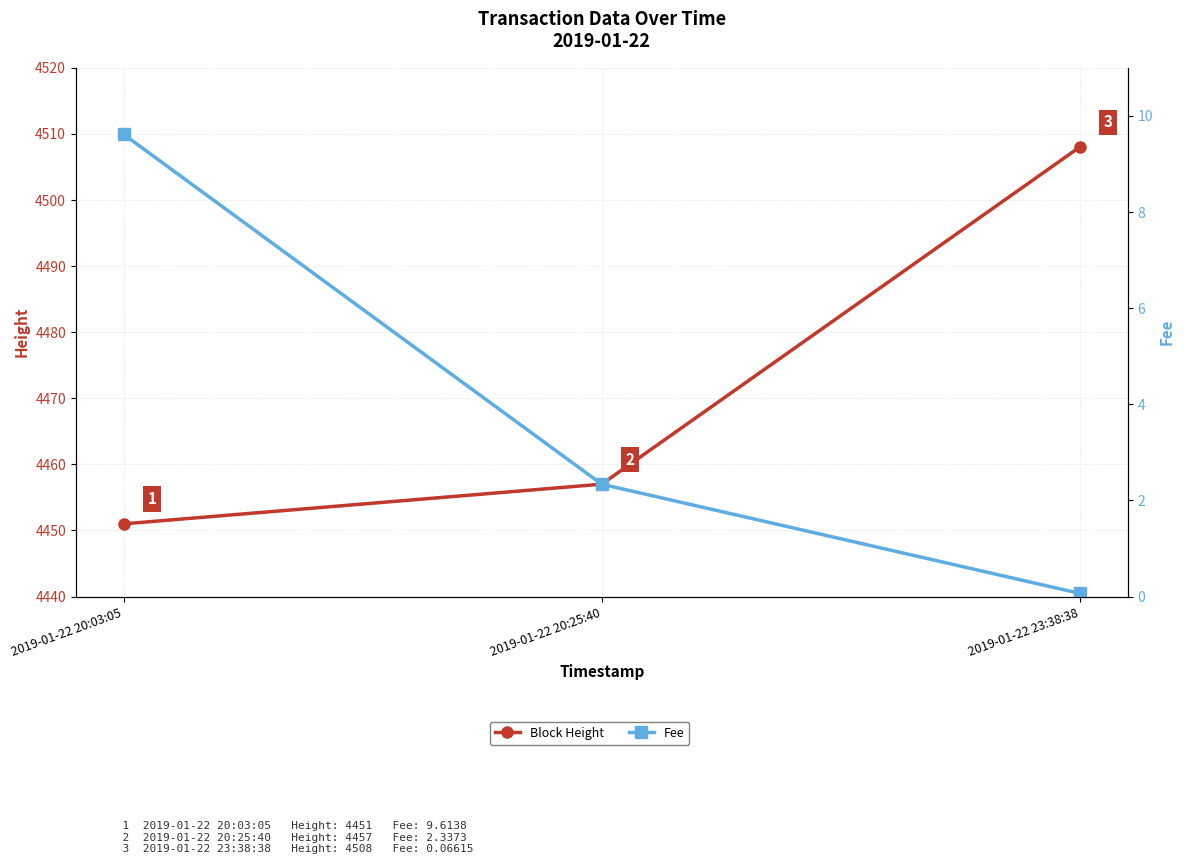

Between 2019-01-22 20:25:40 and 2019-01-22 23:38:38, which series saw the biggest shift?

Block Height